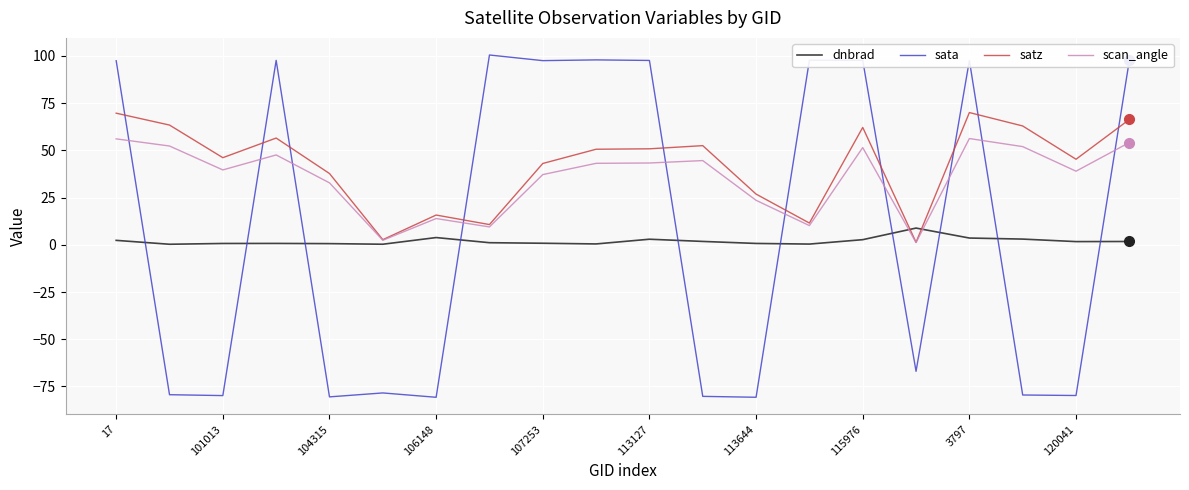

What is the smallest value displayed?

-80.7